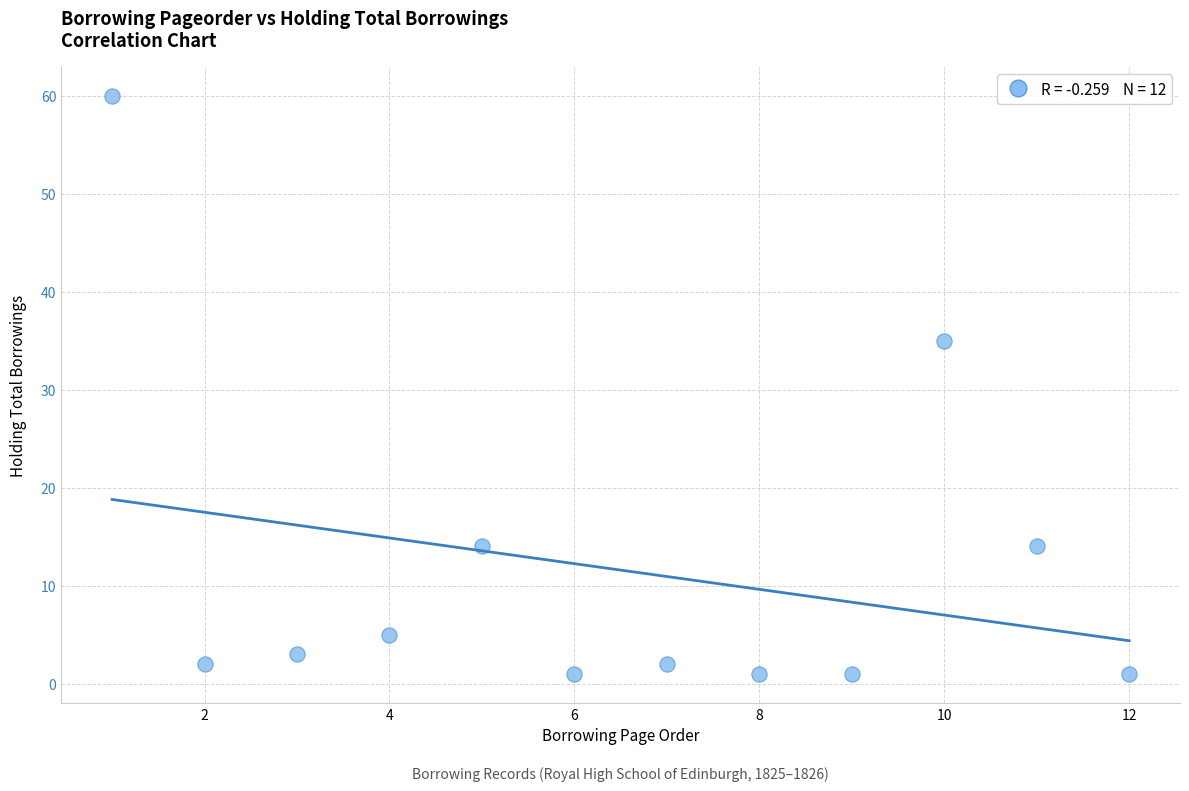

What is the average Y value?

12